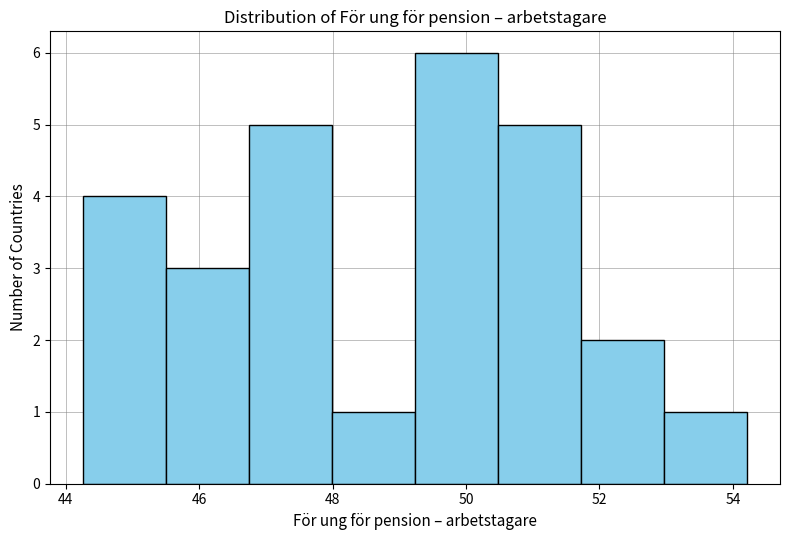

Which range on the x-axis has the tallest bar?

49.2 to 50.4